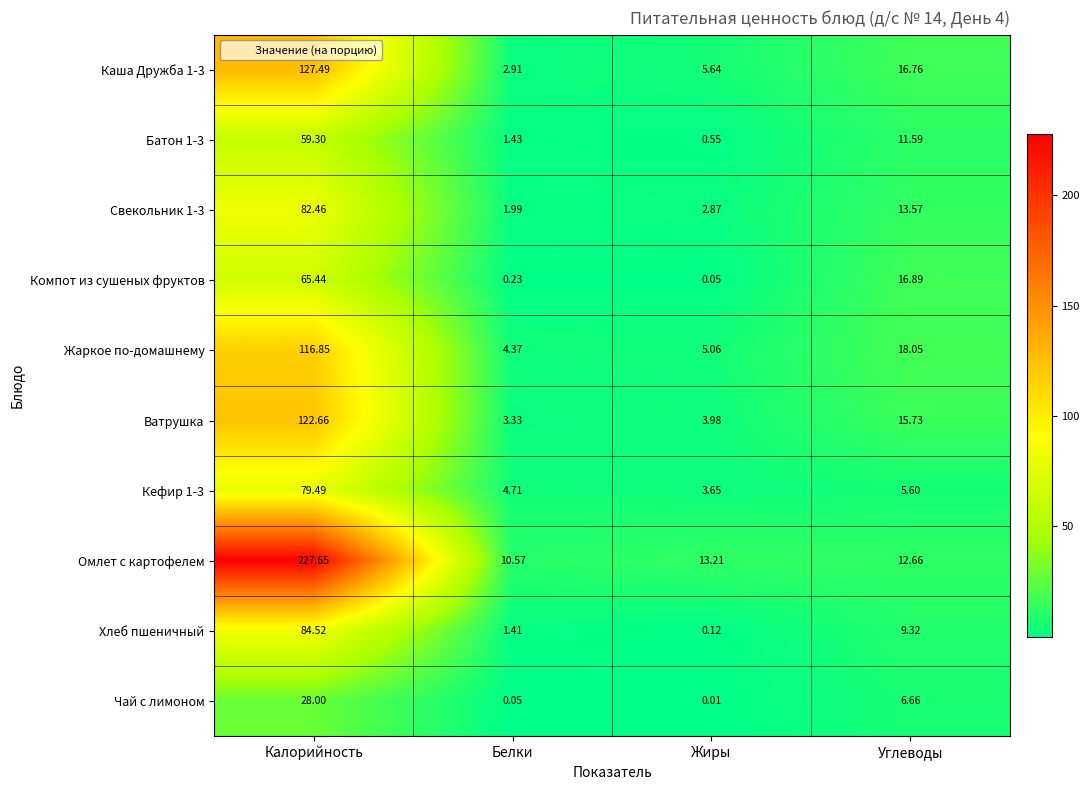

Where does the Омлет с картофелем series first go above 13?

Калорийность